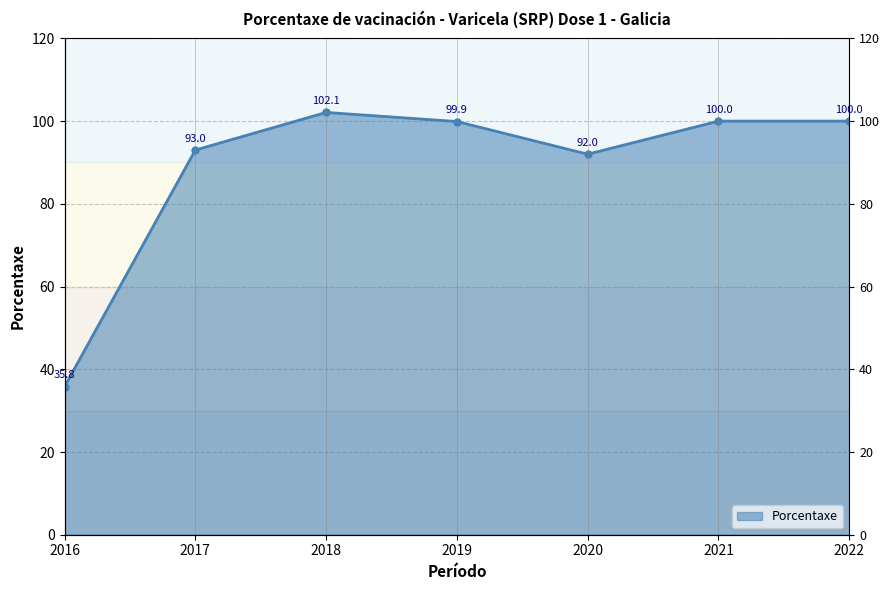

List the labels in order of value, smallest first.

2016, 2020, 2017, 2019, 2021, 2022, 2018